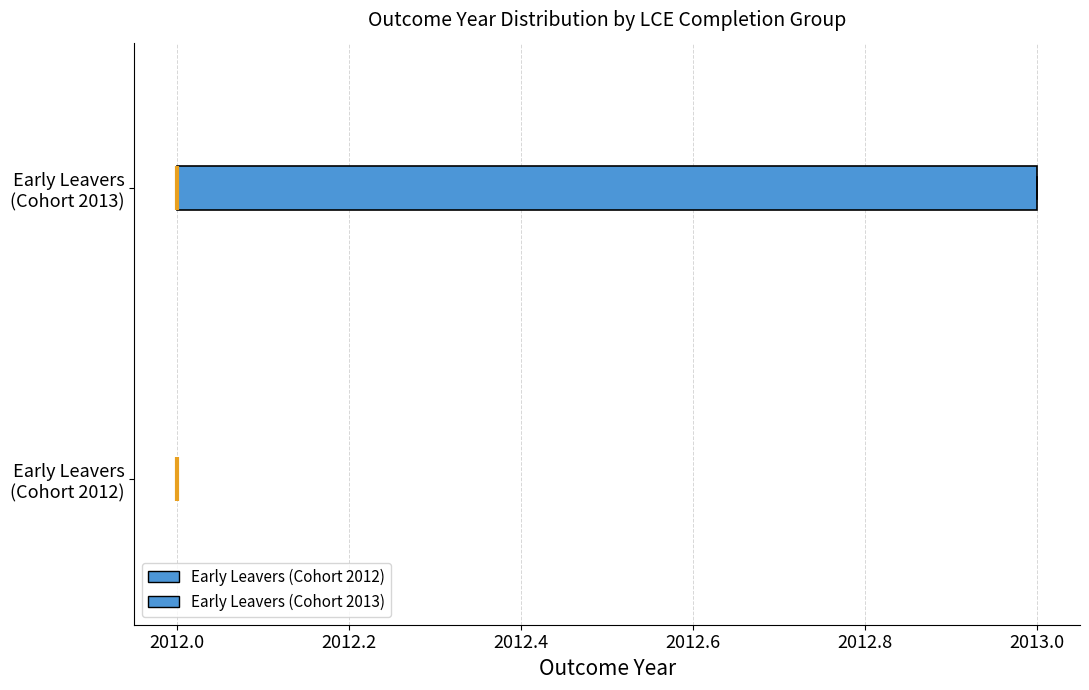

Comparing the boxes themselves (not the whiskers), which one is the widest?

Early Leavers (Cohort 2013)